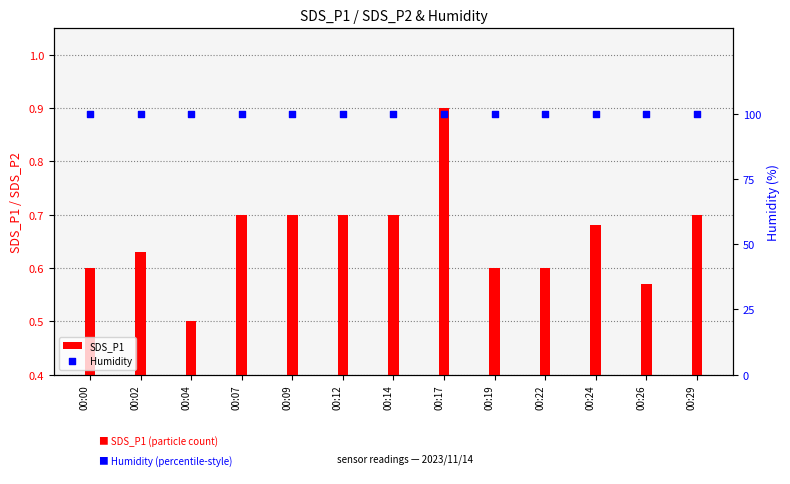

Which series has the largest Y range (max minus min)?

SDS_P1